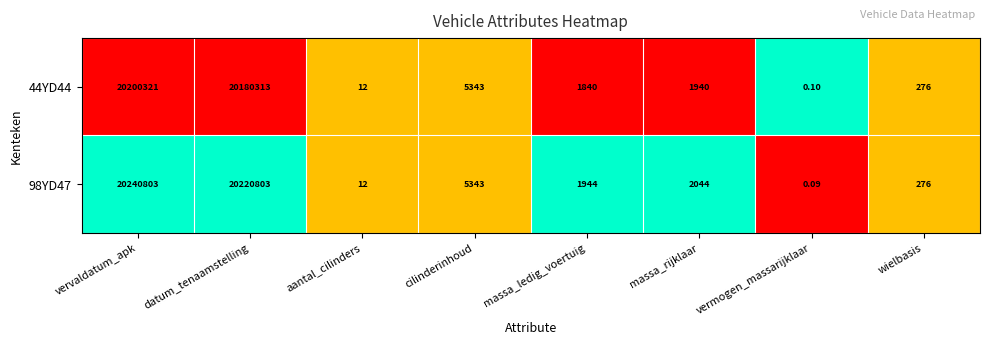

At which category is the sum across all series the highest?

vervaldatum_apk